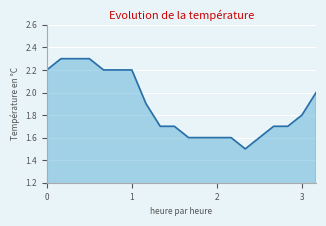

What is the difference between the maximum and minimum values?

0.8